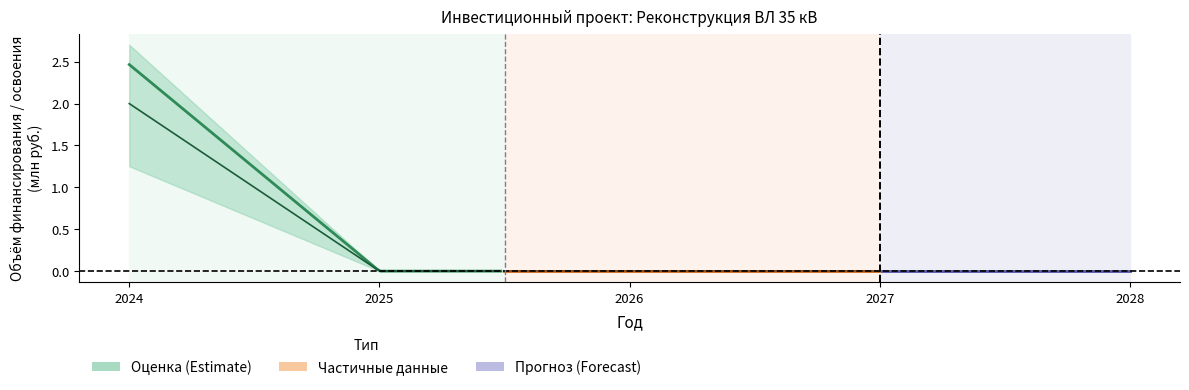

How many lines are shown in the chart?

5